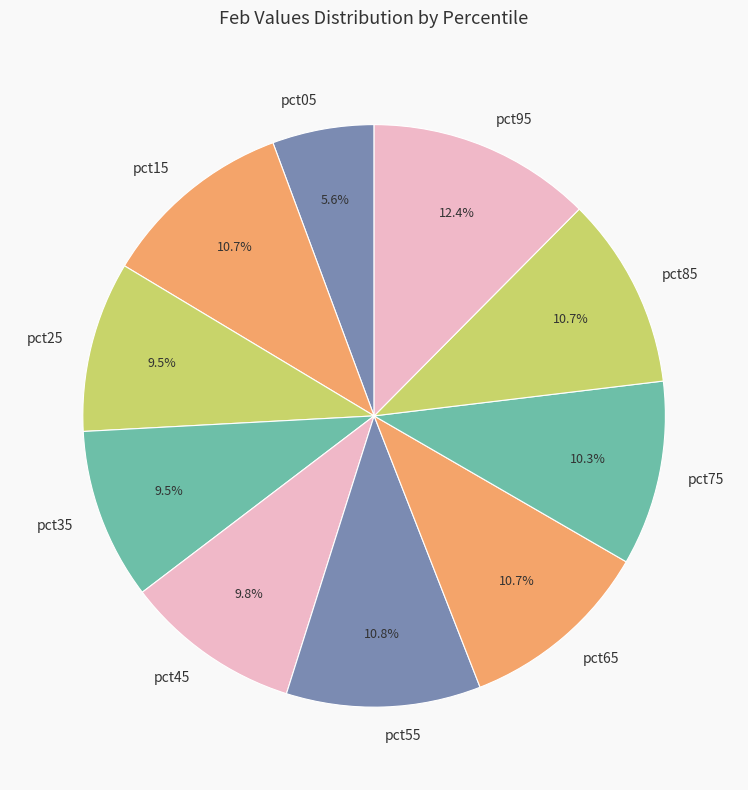

How much of the chart is everything except pct85?

89.3%